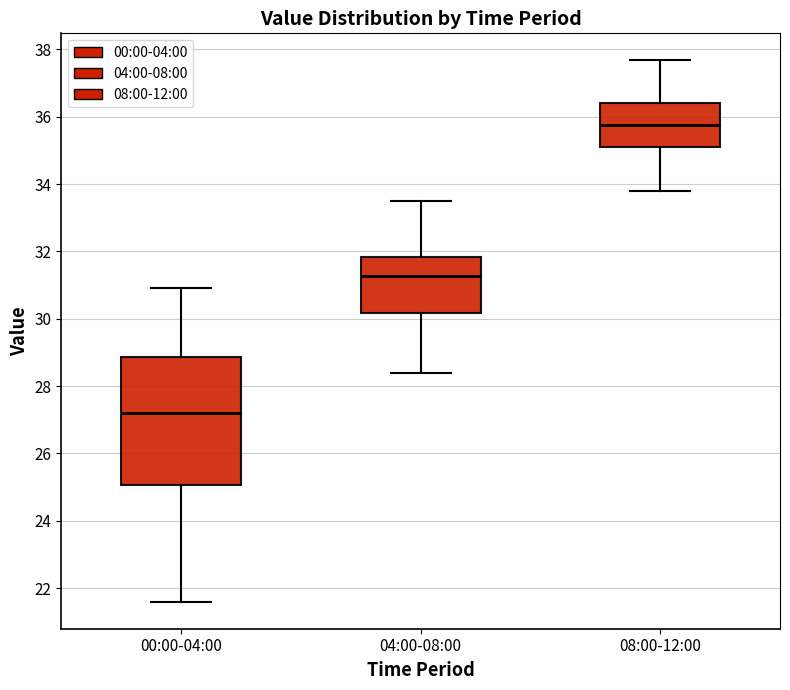

Where is the upper edge of the box for 00:00-04:00 on the y-axis? The values are not printed on the chart, so give them approximately, as read against the axis.

28.8